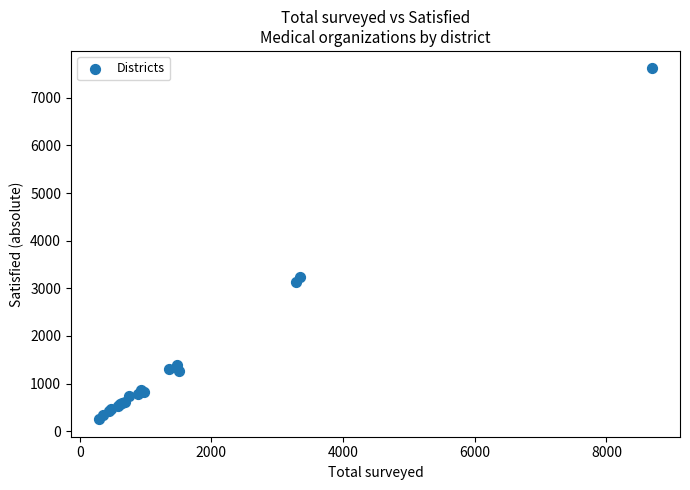

What Y value in the scatter plot is closest to 3934?

3230